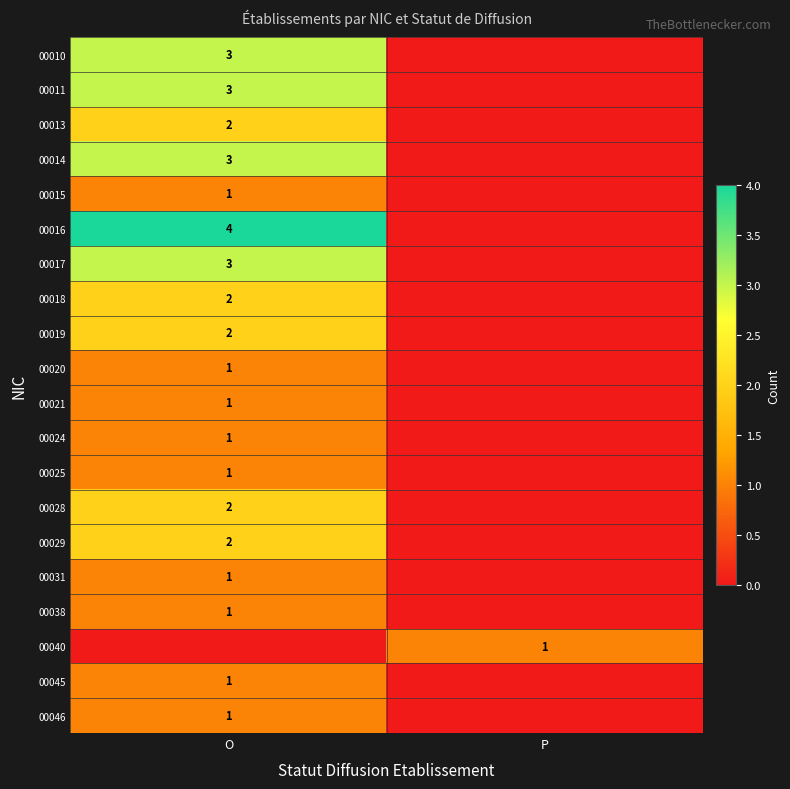

The value of 00021 at O is 2. True or false?

False